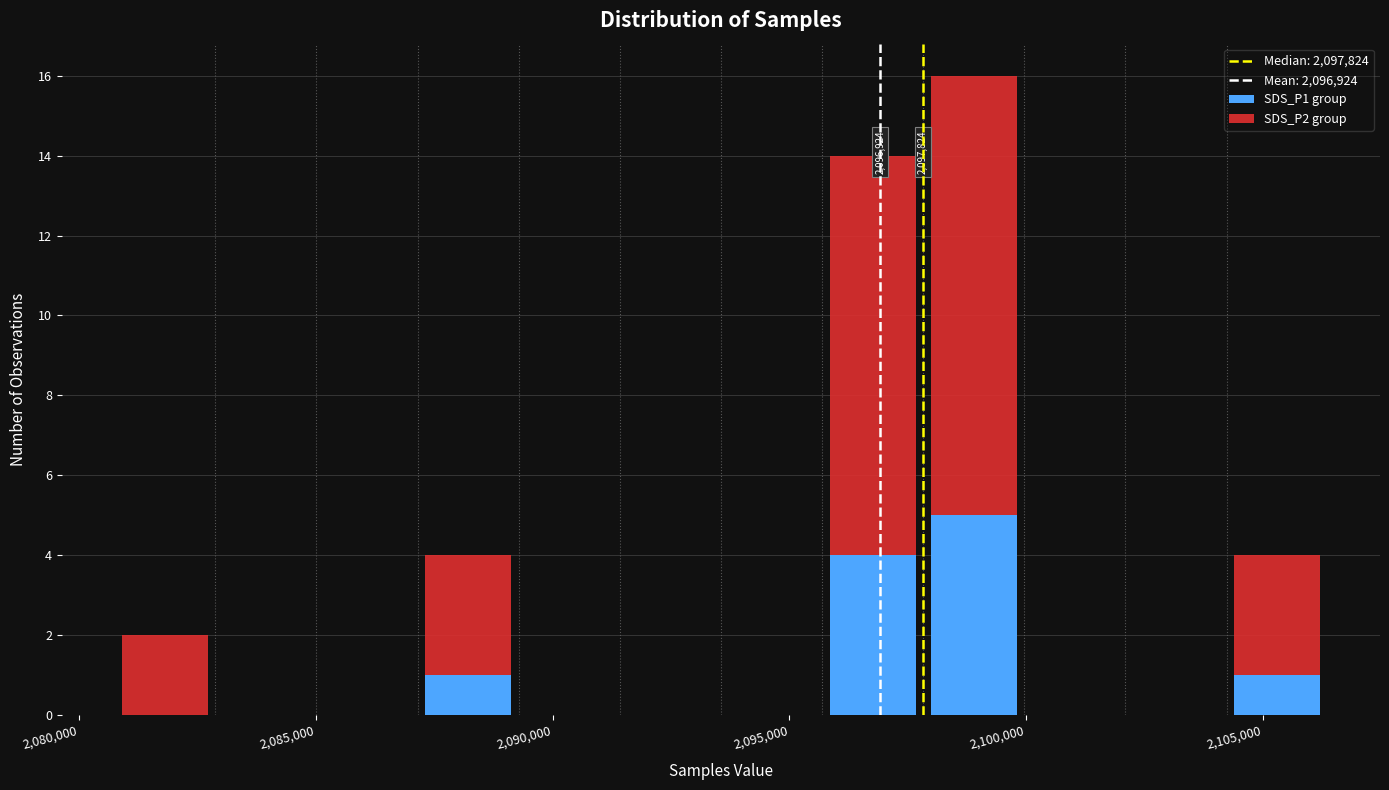

Which range on the x-axis has the tallest stacked bar (by total height)?

2098000 to 2100000